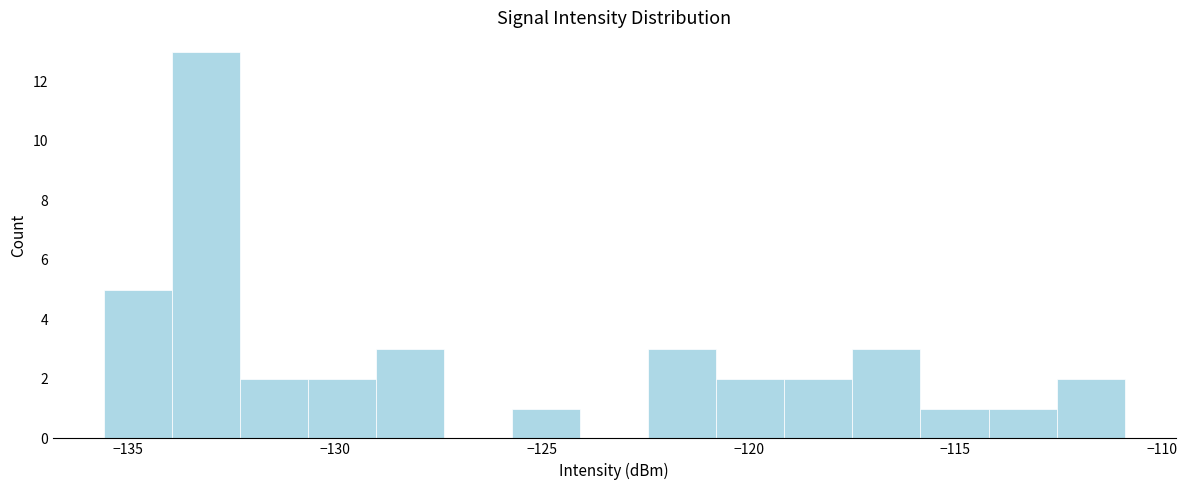

Read against the x-axis, roughly where is the centre of the tallest bar?

-133.0